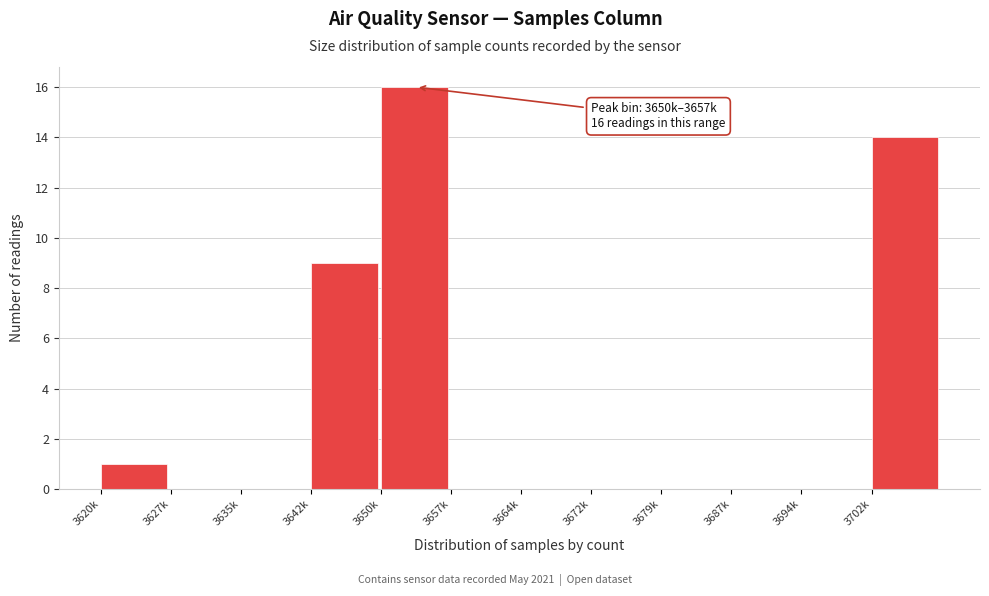

Reading left to right, transcribe all the data shown in this chart.

3620k=1	3627k=0	3635k=0	3642k=9	3650k=16	3657k=0	3664k=0	3672k=0	3679k=0	3687k=0	3694k=0	3702k=14